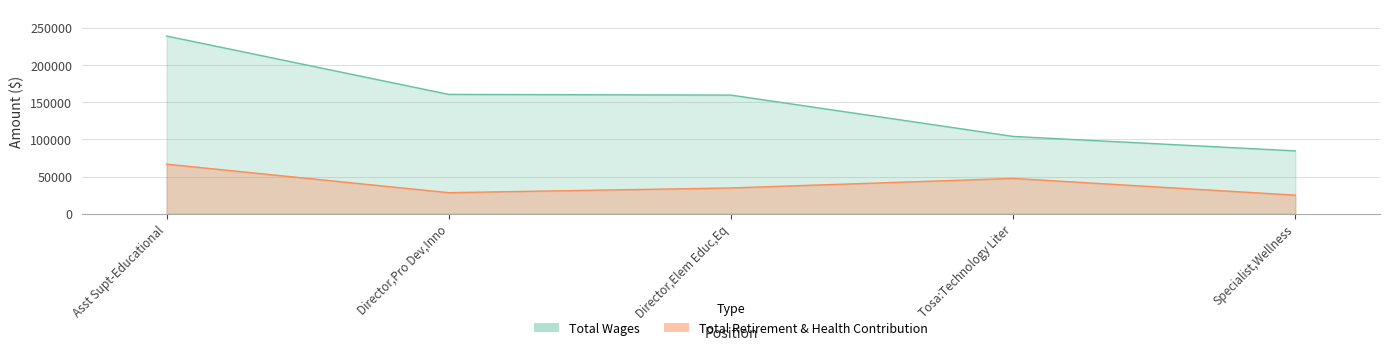

Count the number of categories in the chart.

5